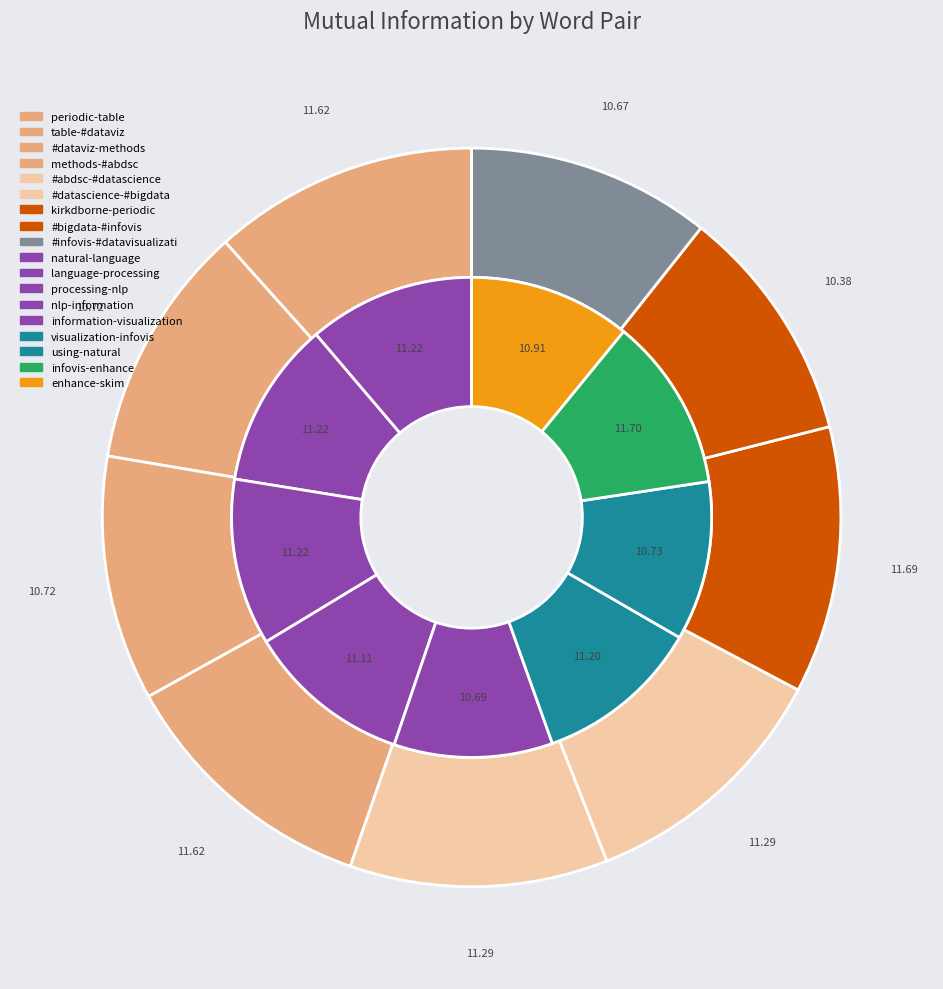

Is it true that 7 is 20% of the pie?

False